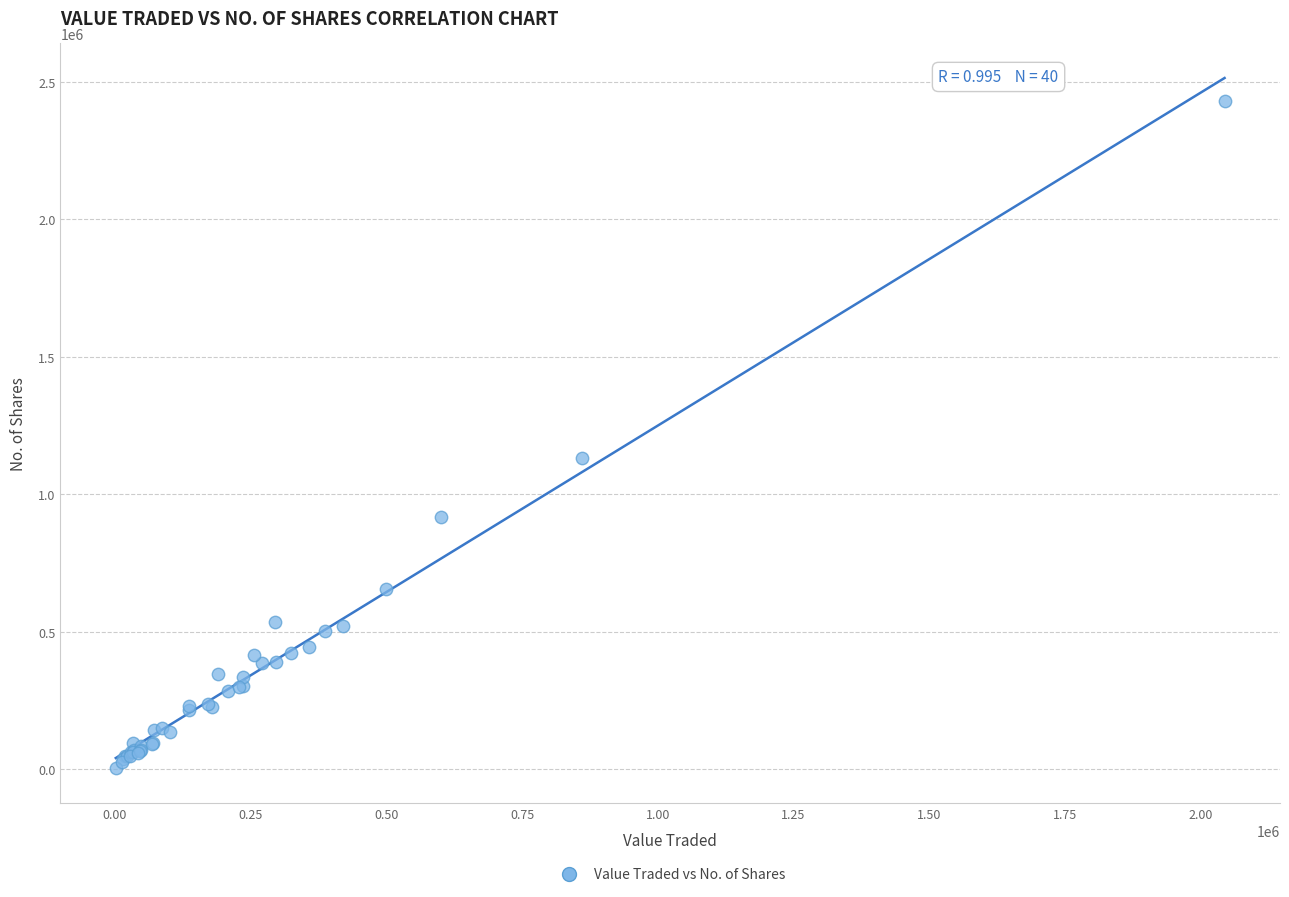

What Y value in the scatter plot is closest to 1216707?

1132358